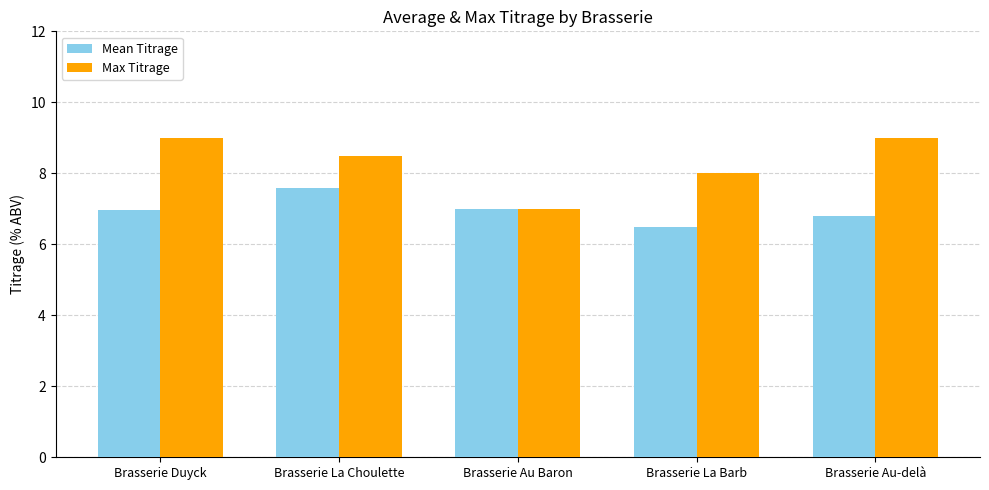

At which label does Mean Titrage reach its minimum?

Brasserie La Barb